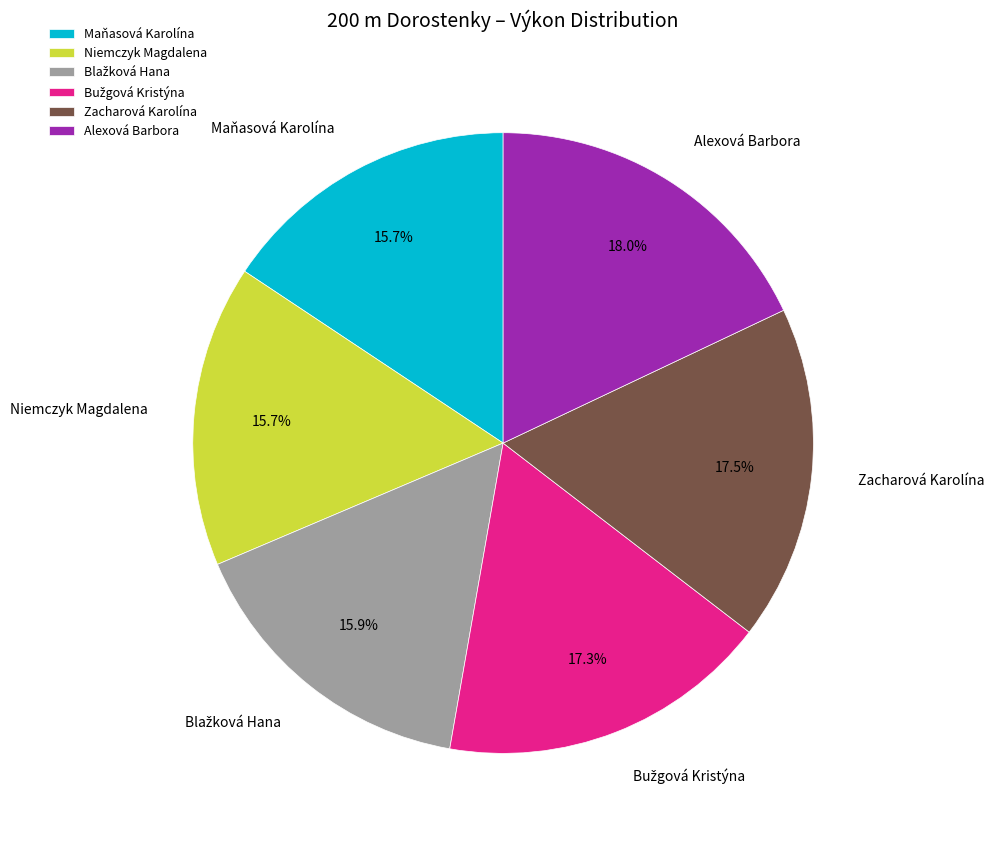

Is there any slice that represents more than half of the pie?

No